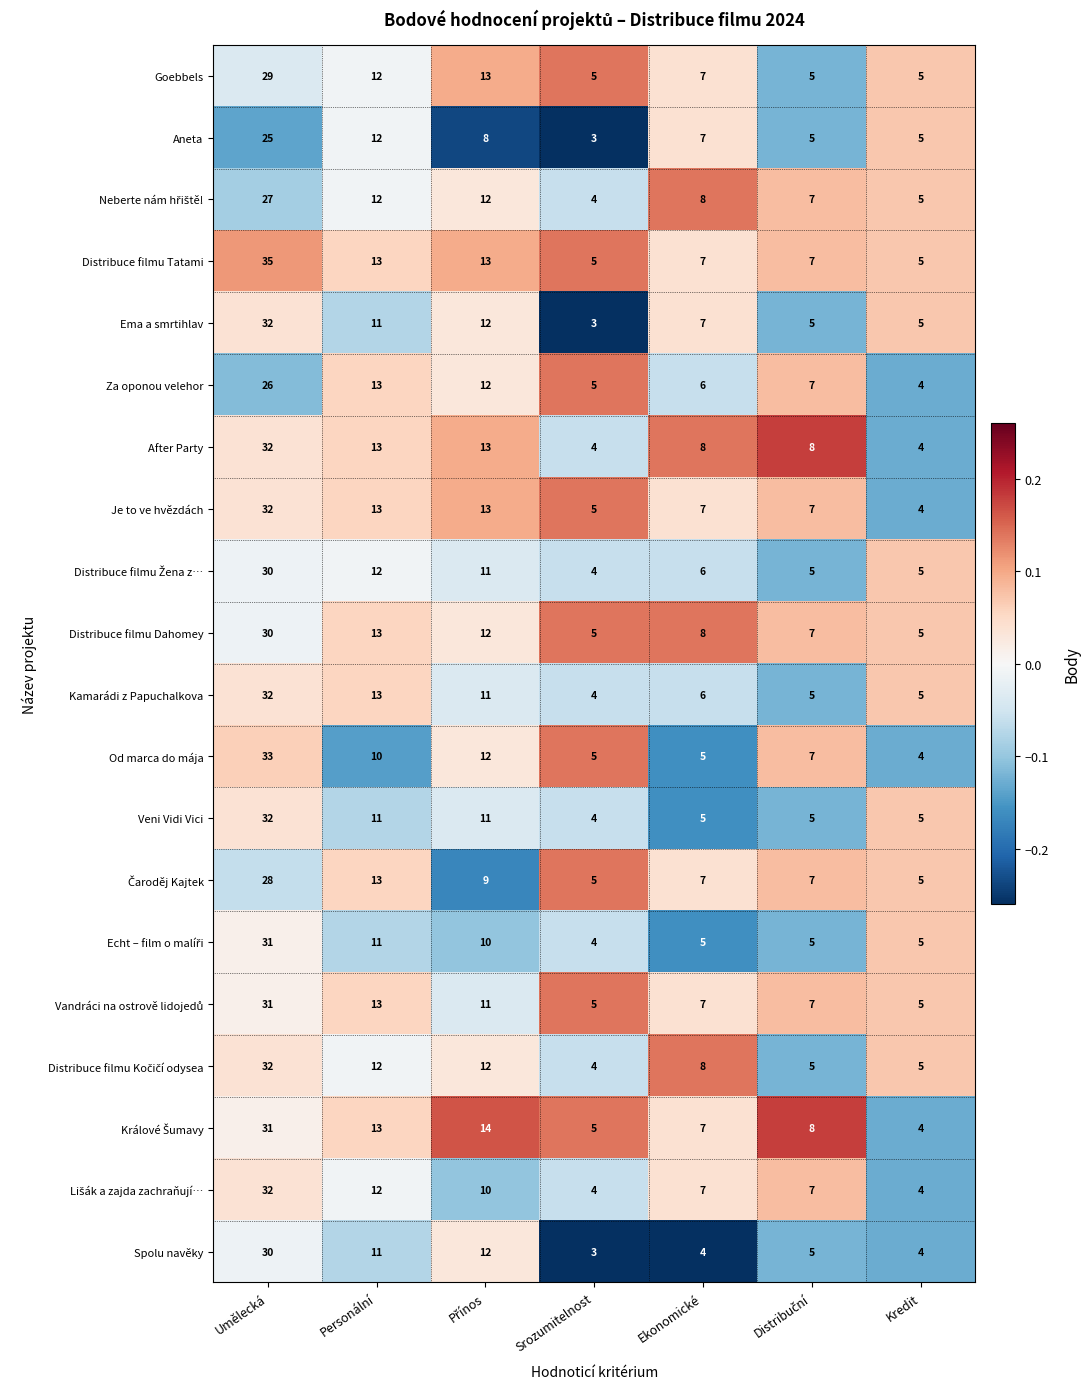

What is the highest value of the Veni Vidi Vici series?

32